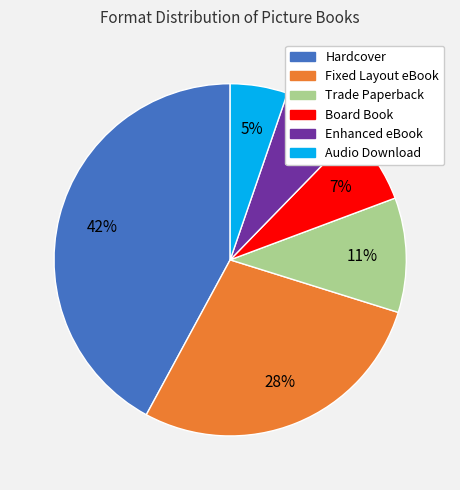

To the nearest percent, what is the combined percentage of Hardcover and Audio Download?

47%